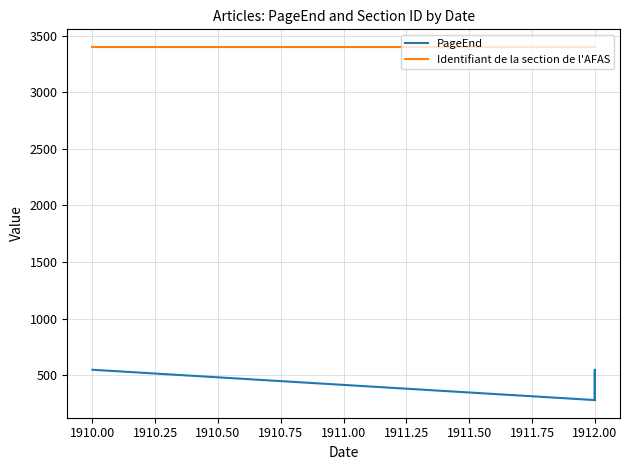

Is the value of Identifiant de la section de l'AFAS at 1912.00 greater than the value of PageEnd at 1912.00?

Yes